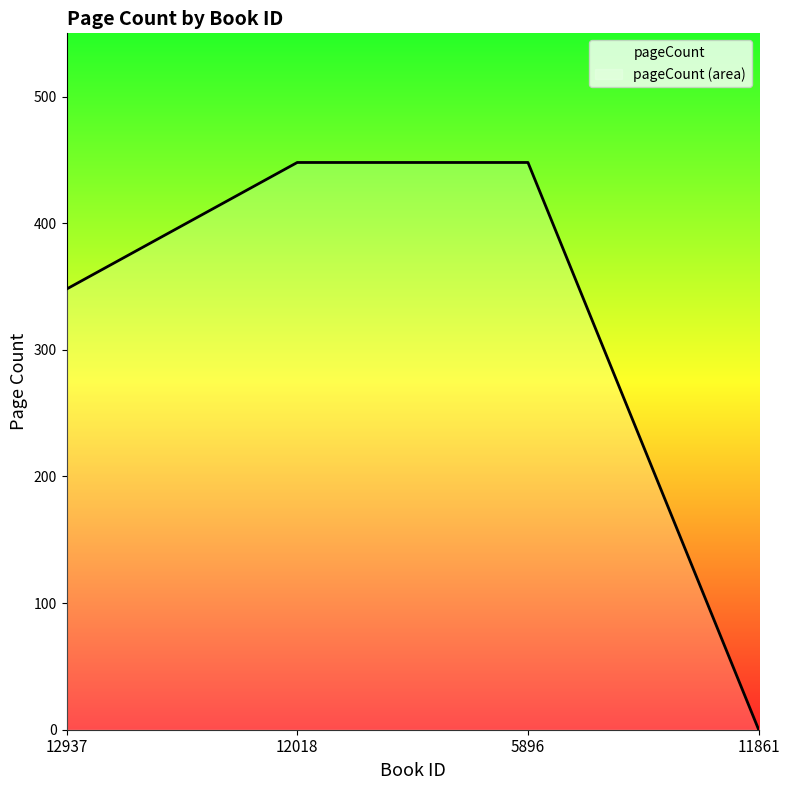

Count the values in the range 348 to 448.

3